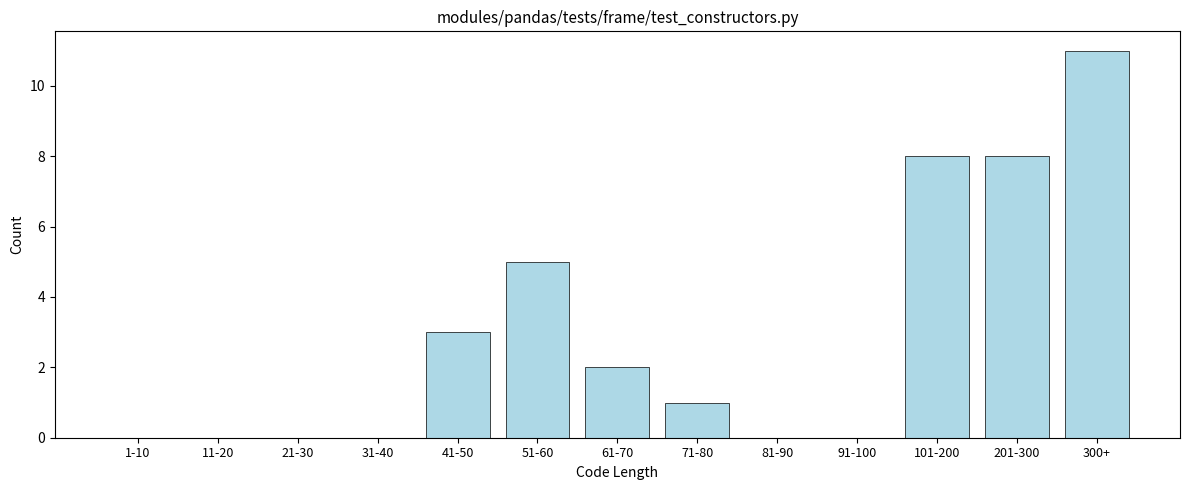

Reading right to left, transcribe all the data shown in this chart.

300+=11	201-300=8	101-200=8	91-100=0	81-90=0	71-80=1	61-70=2	51-60=5	41-50=3	31-40=0	21-30=0	11-20=0	1-10=0